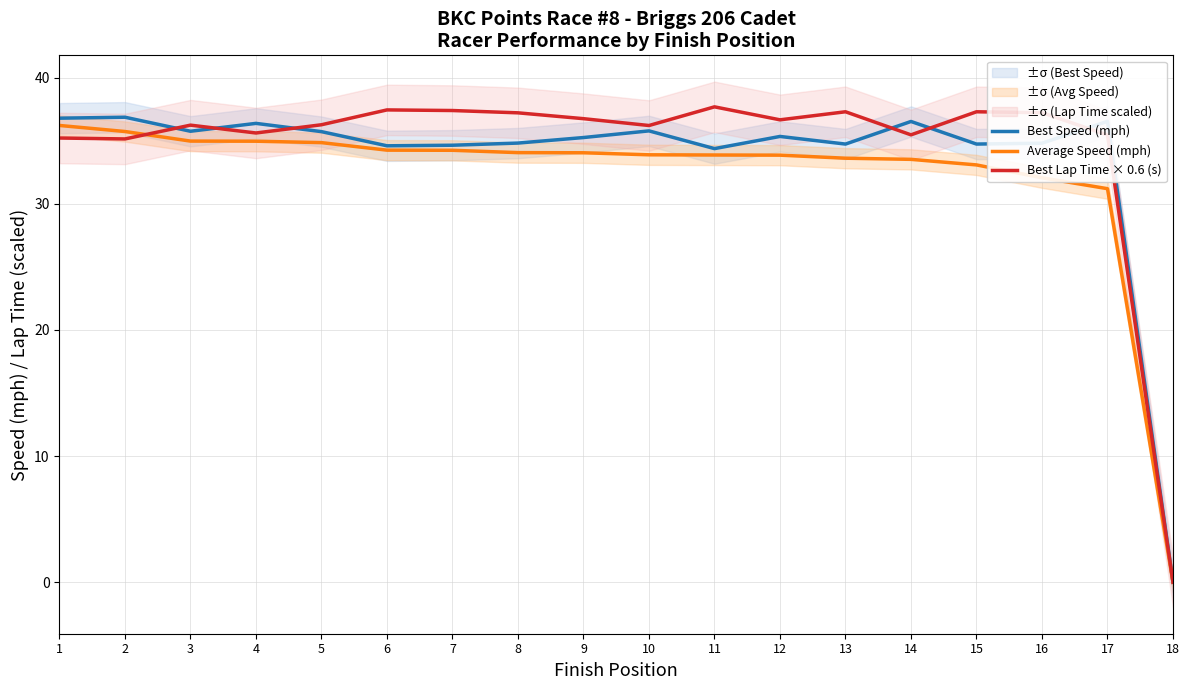

What is the value of the Average Speed (mph) point at the 2nd from the left?

35.7